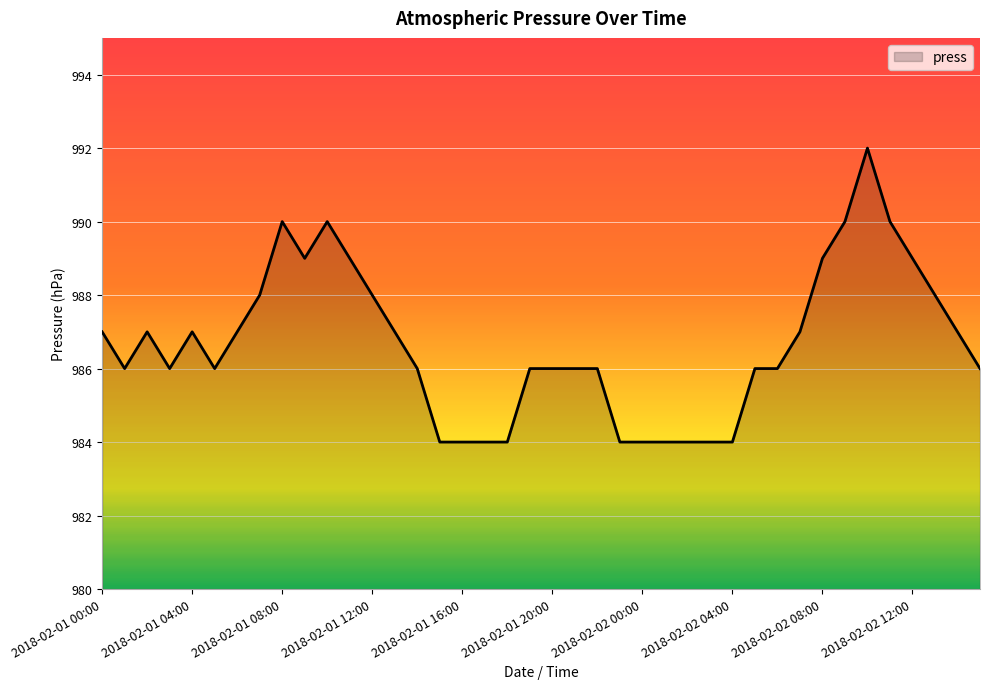

What is the greatest value displayed?

992